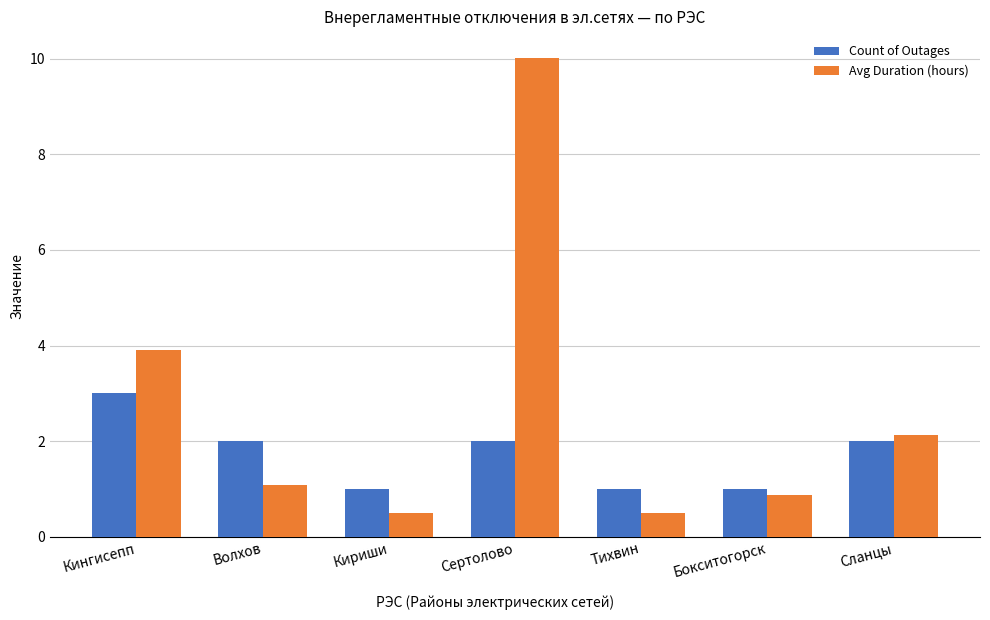

Reading left to right, list all the values displayed in this chart.

Count of Outages: 3.0	2.0	1.0	2.0	1.0	1.0	2.0
Avg Duration (hours): 3.9	1.1	0.5	10.0	0.5	0.9	2.1